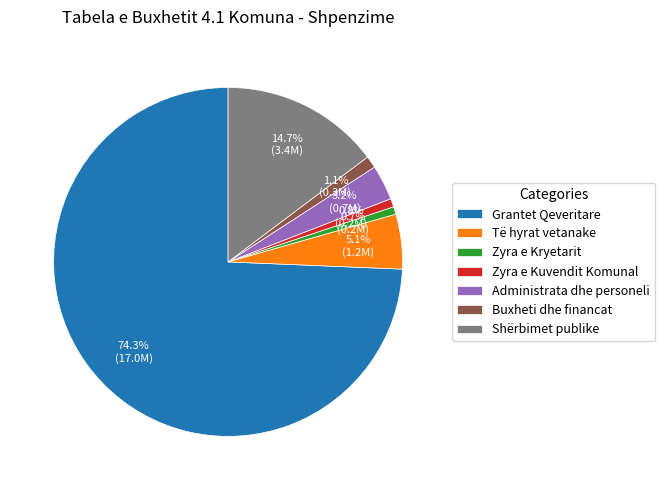

To the nearest percent, what percentage of the pie is Të hyrat vetanake?

5%